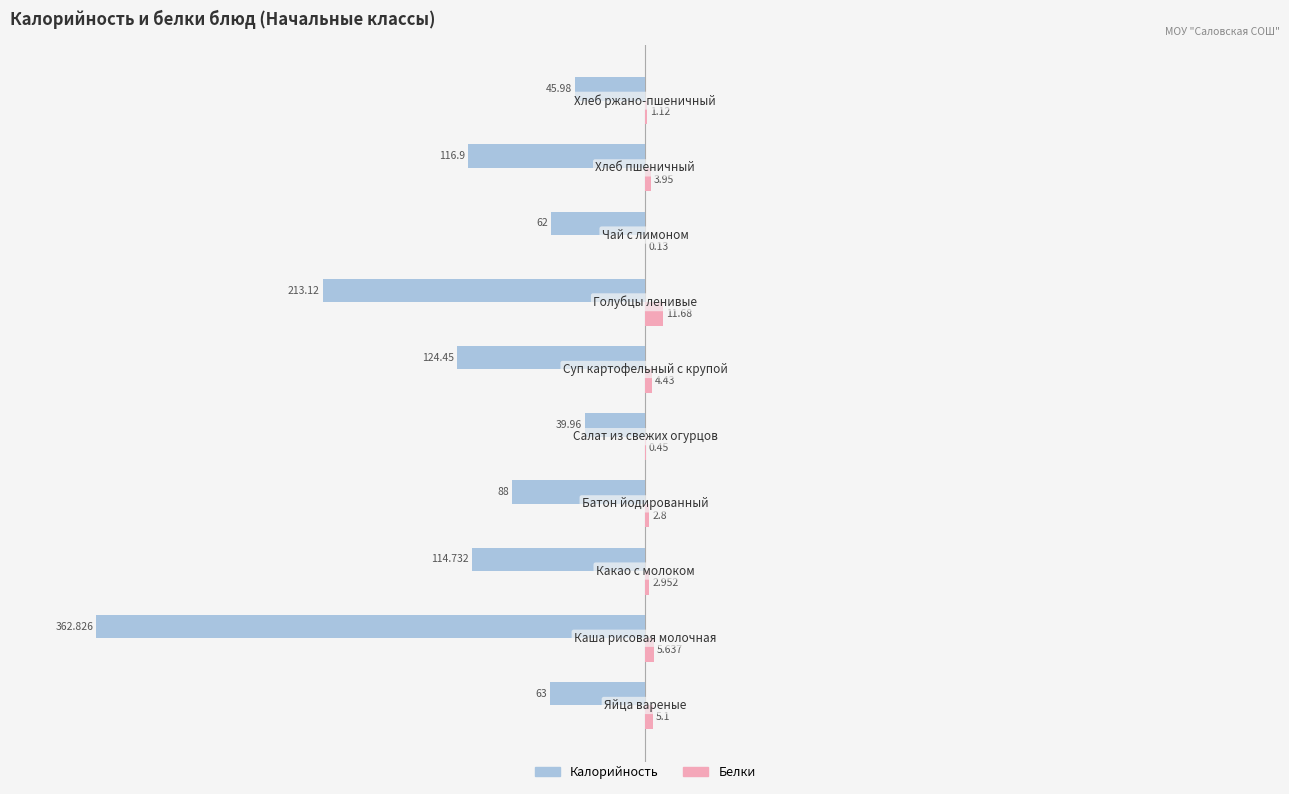

Which series has the largest total across all categories?

Белки